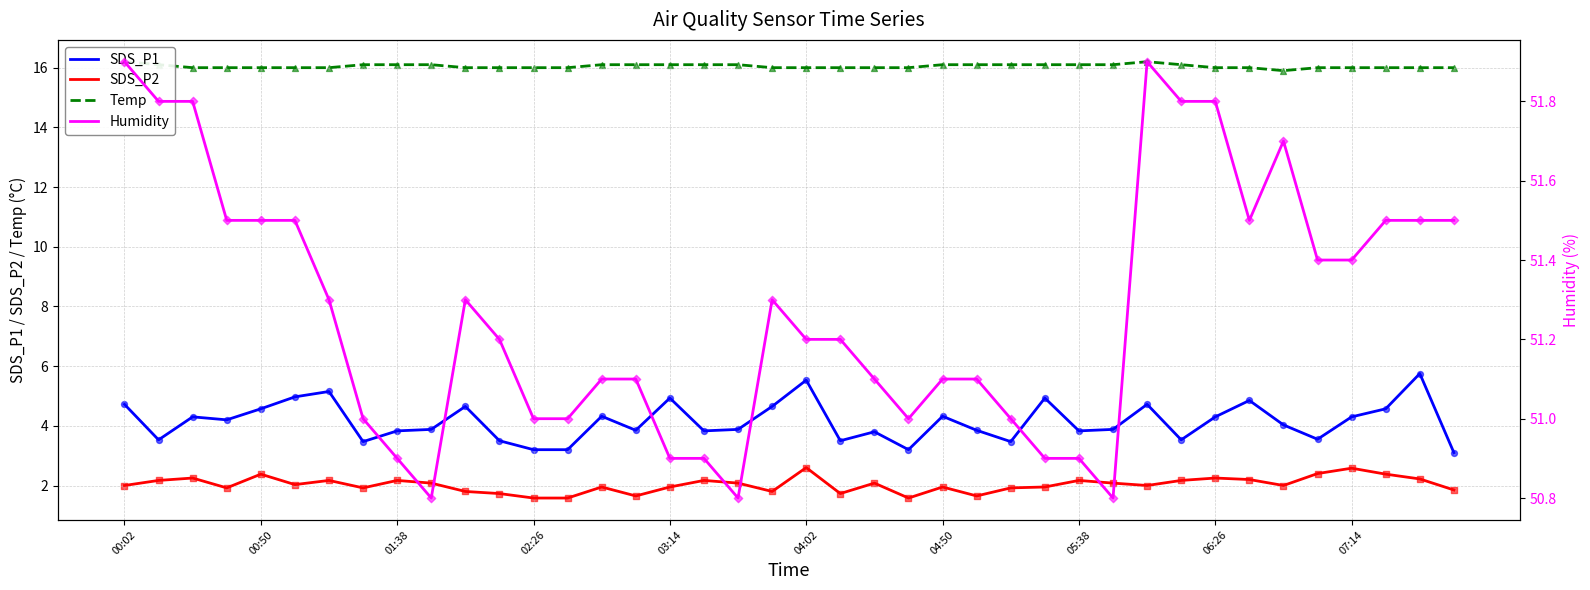

At how many categories does at least one series exceed 6?

40